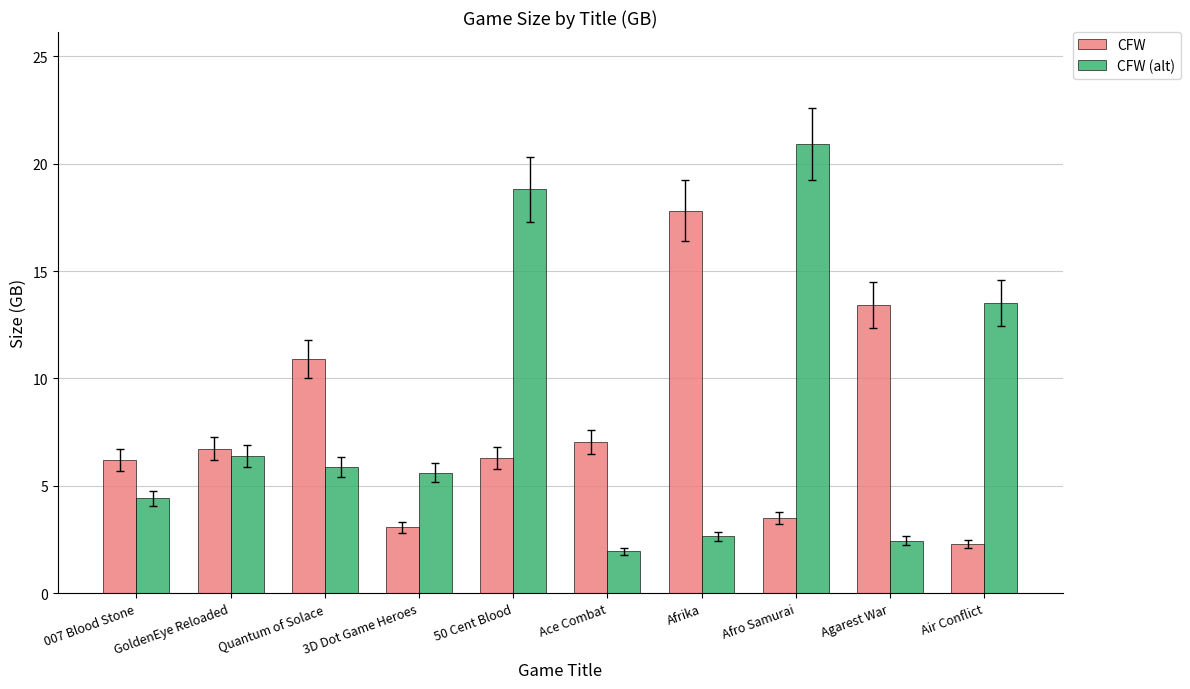

Which label corresponds to the smallest value in the chart?

Ace Combat